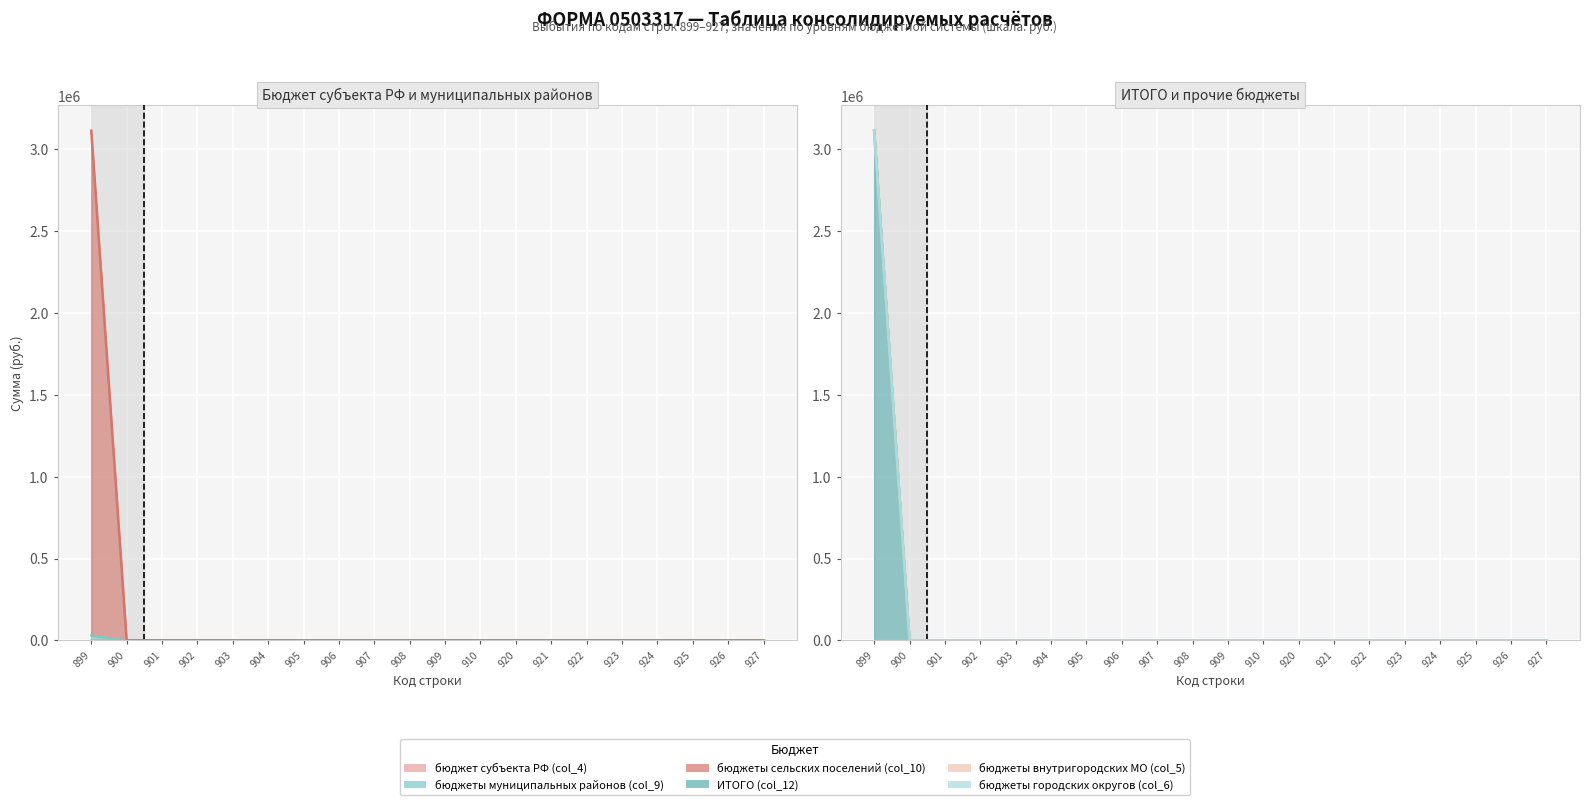

Which series has the largest total across all categories?

бюджеты сельских поселений (col_10)